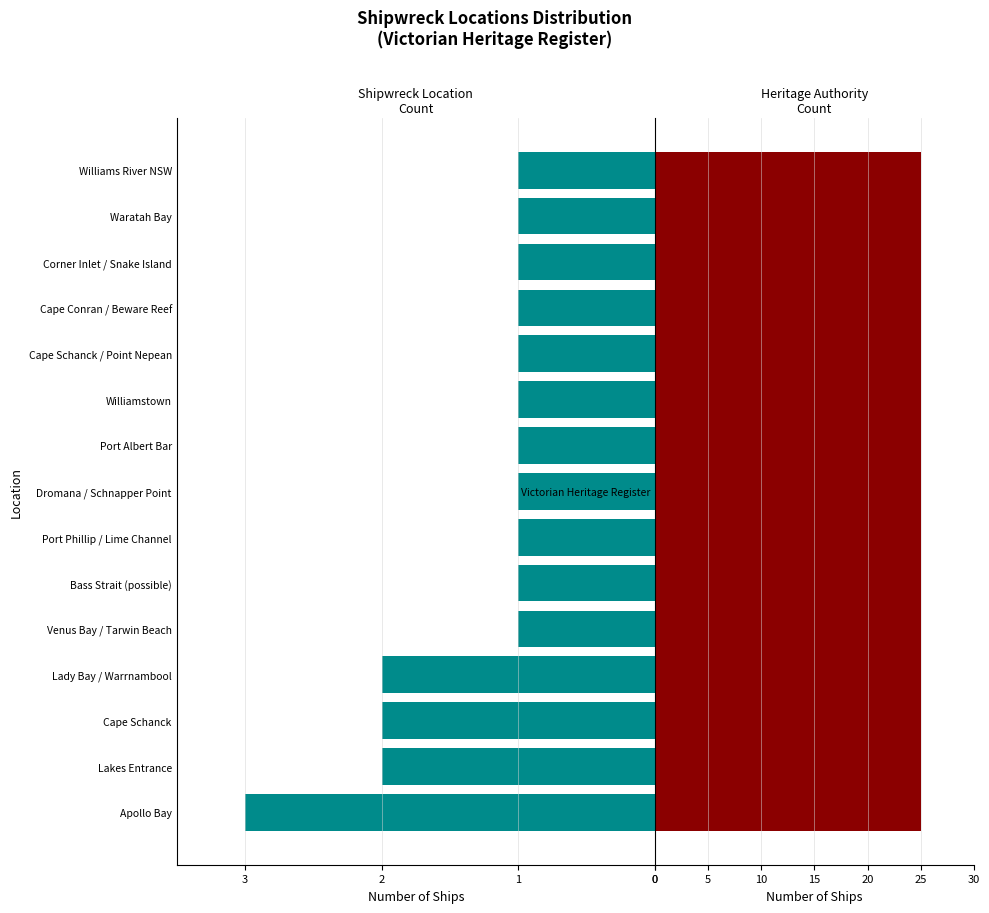

What is the difference between the maximum and minimum values?

2